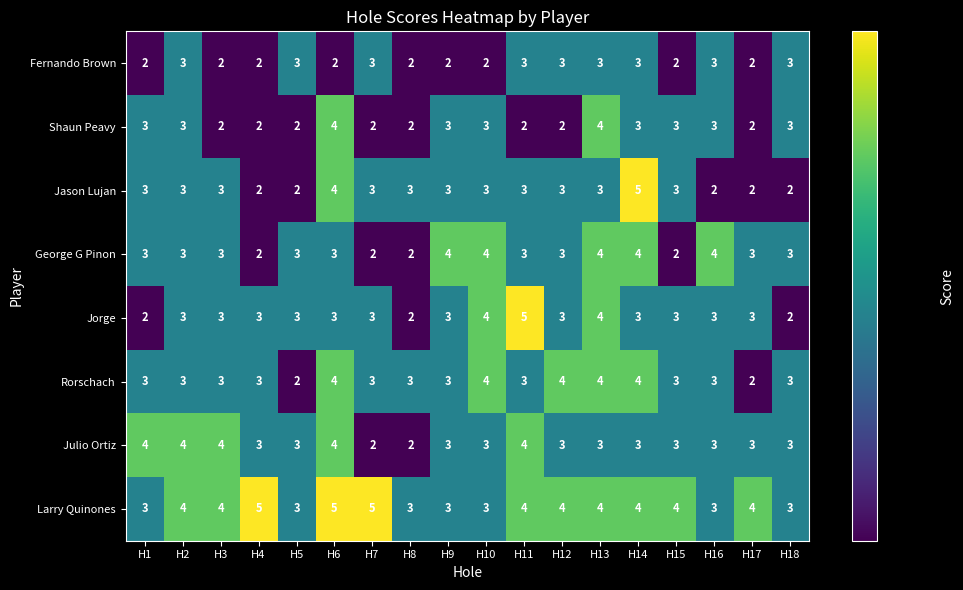

What value does the Larry Quinones series have at H6?

5